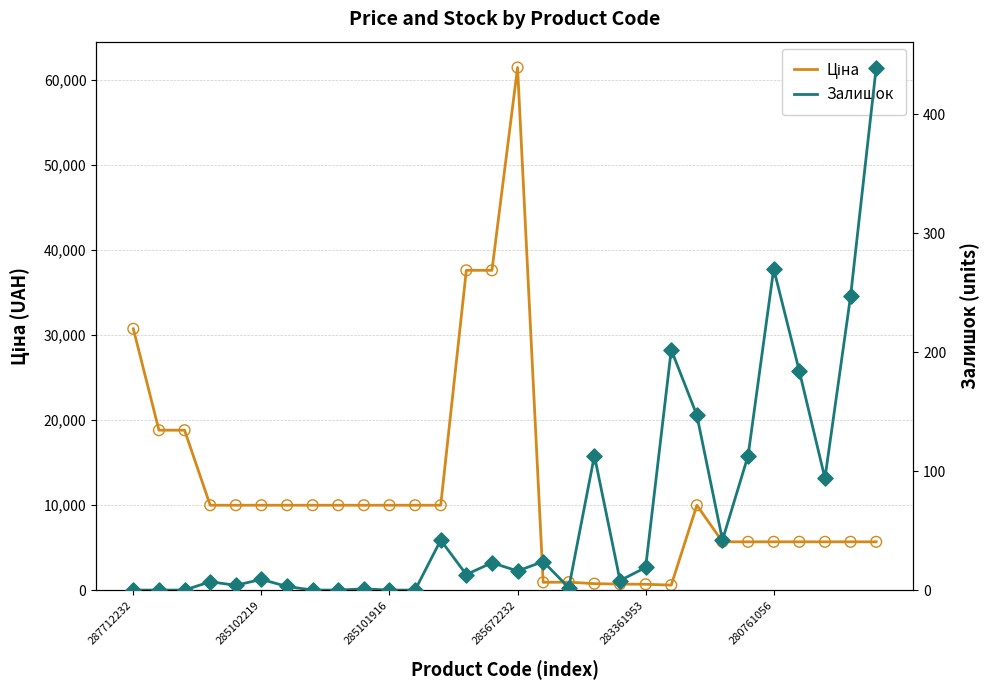

What are all the series names shown in the legend?

Ціна, Залишок